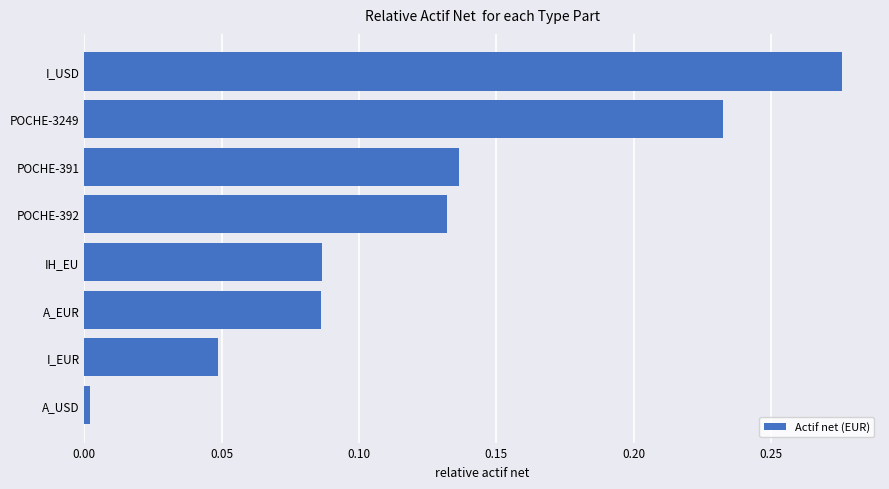

Which has a higher value, I_USD or I_EUR?

I_USD